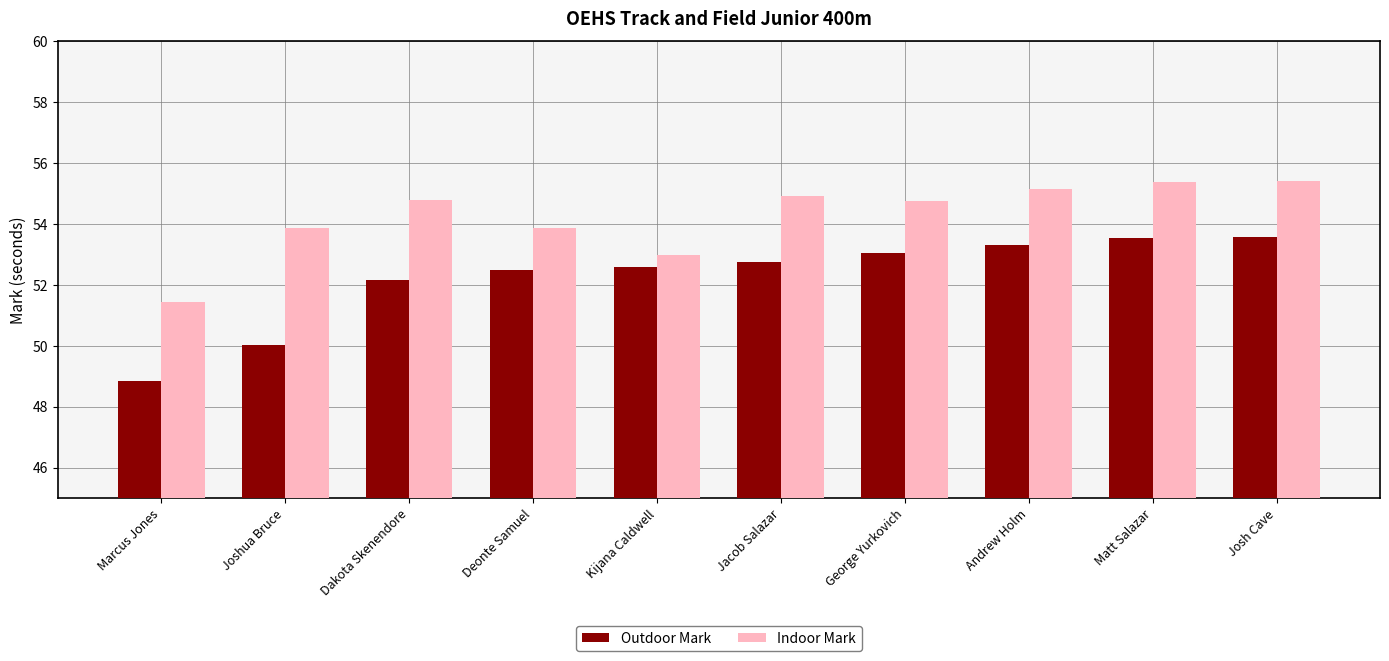

The value of Indoor Mark at Jacob Salazar is 54.9. True or false?

True